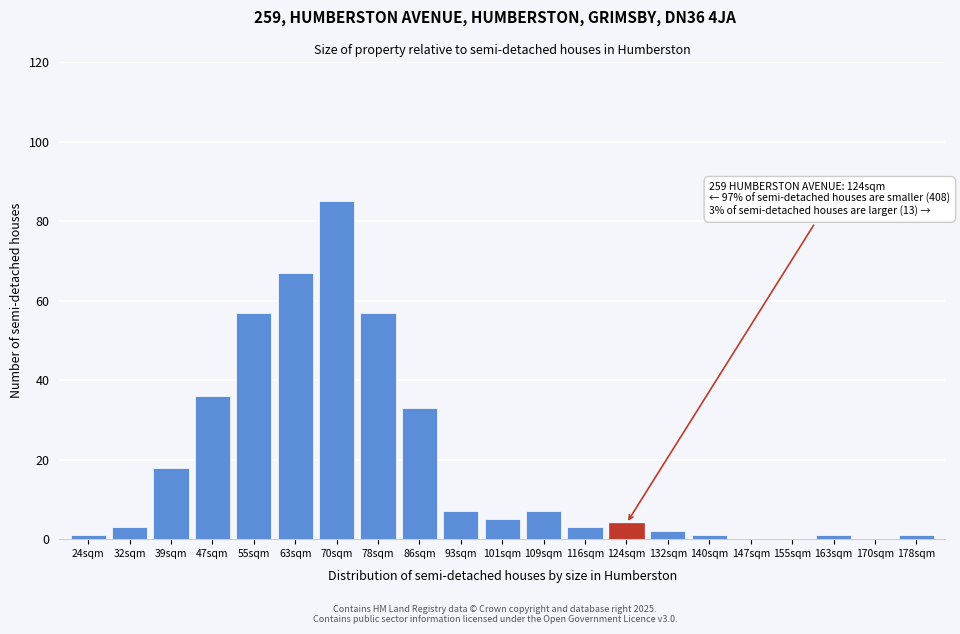

Reading left to right, extract all data points from this chart.

24sqm=1	32sqm=3	39sqm=18	47sqm=36	55sqm=57	63sqm=67	70sqm=85	78sqm=57	86sqm=33	93sqm=7	101sqm=5	109sqm=7	116sqm=3	124sqm=4	132sqm=2	140sqm=1	147sqm=0	155sqm=0	163sqm=1	170sqm=0	178sqm=1